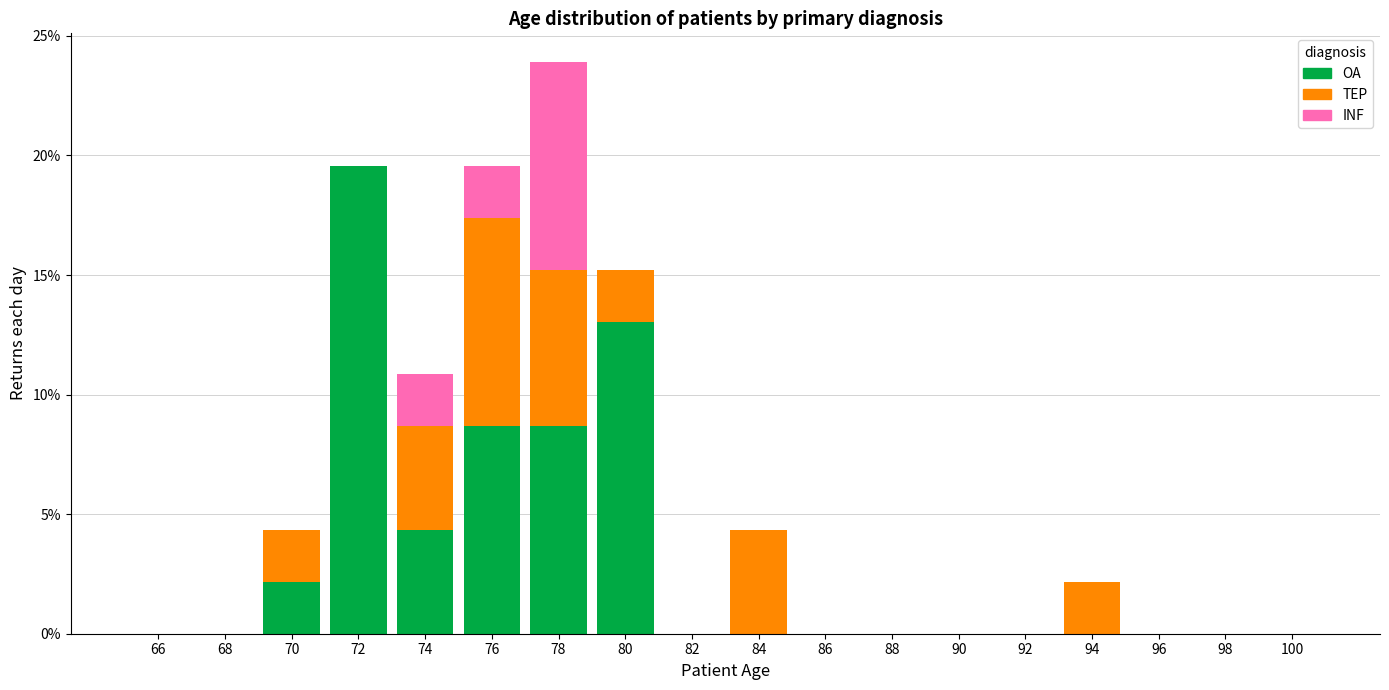

Reading left to right, list every stacked bar in this chart as the range it spans on the x-axis followed by its total height. The values are not printed on the chart, so give them approximately, as read against the axis.

65 to 67: 0
67 to 69: 0
69 to 71: 4.5
71 to 73: 19.5
73 to 75: 11.0
75 to 77: 19.5
77 to 79: 24.0
79 to 81: 15.0
81 to 83: 0
83 to 85: 4.5
85 to 87: 0
87 to 89: 0
89 to 91: 0
91 to 93: 0
93 to 95: 2.0
95 to 97: 0
97 to 99: 0
99 to 101: 0